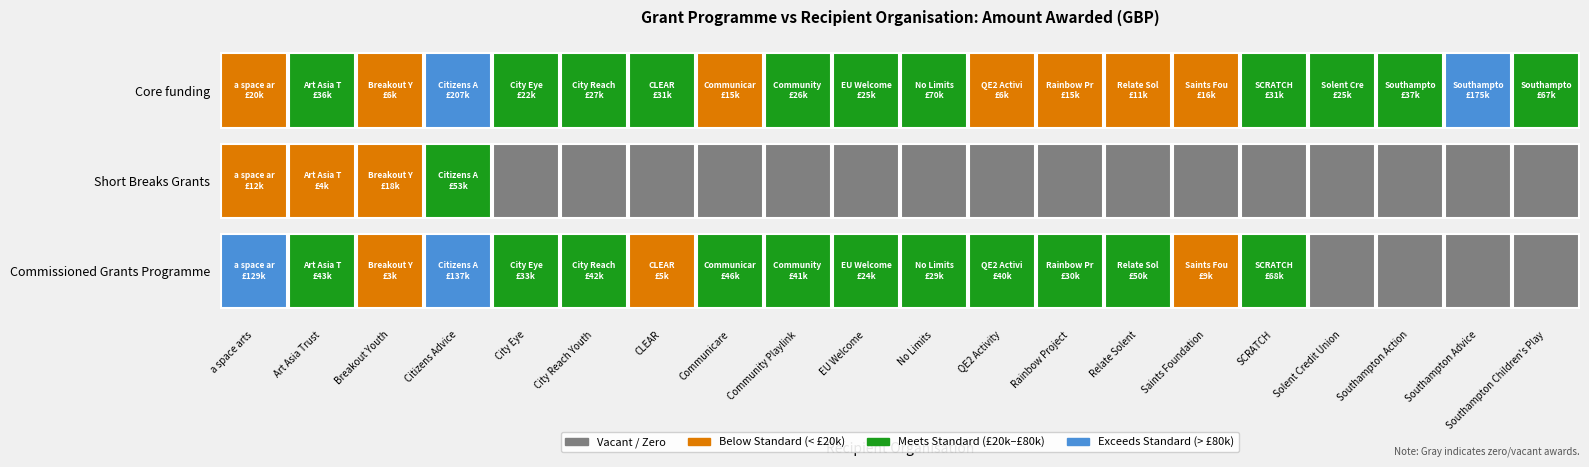

What is the total value across all series at Breakout Youth?

27324.9